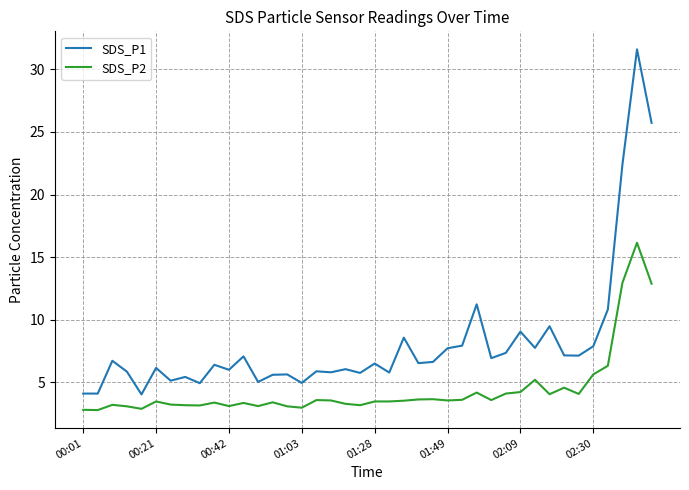

Does the chart have visible grid lines?

Yes